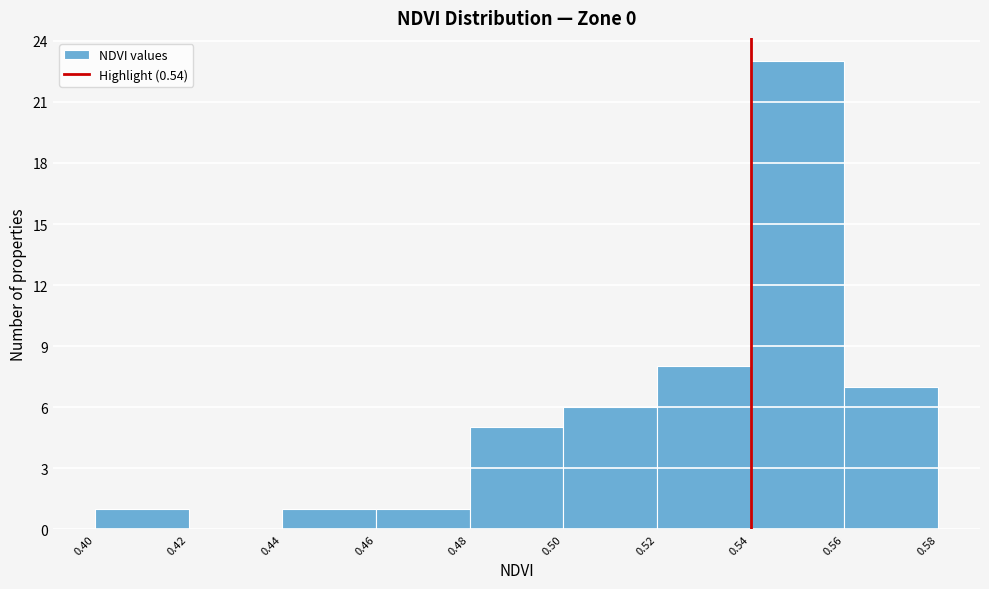

Reading left to right, list every bar in this chart as the range it spans on the x-axis followed by its height. The values are not printed on the chart, so give them approximately, as read against the axis.

0.40 to 0.42: 1
0.42 to 0.44: 0
0.44 to 0.46: 1
0.46 to 0.48: 1
0.48 to 0.50: 5
0.50 to 0.52: 6
0.52 to 0.54: 8
0.54 to 0.56: 23
0.56 to 0.58: 7